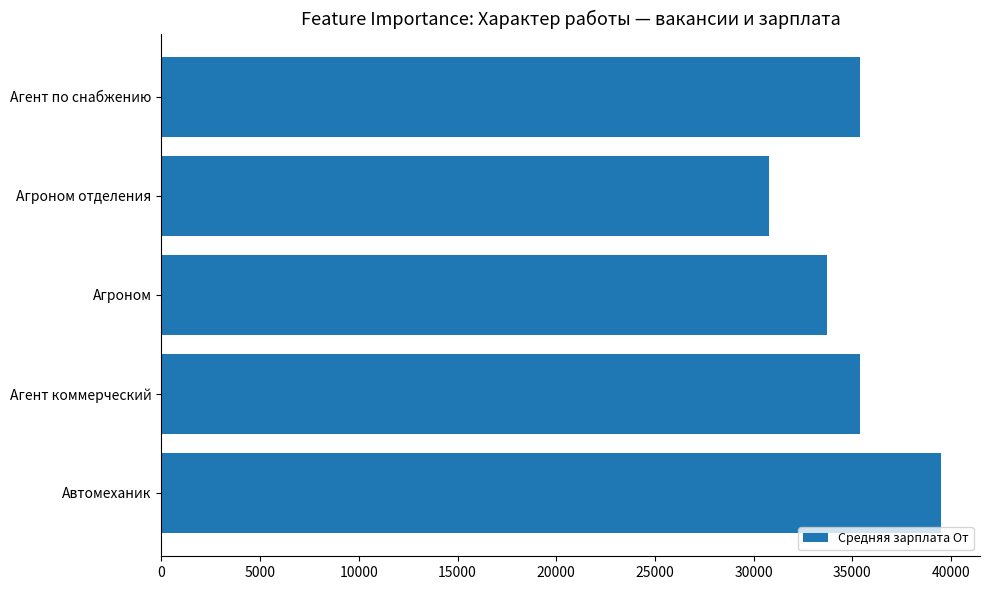

Are the bars grouped side by side (vs. stacked)?

No